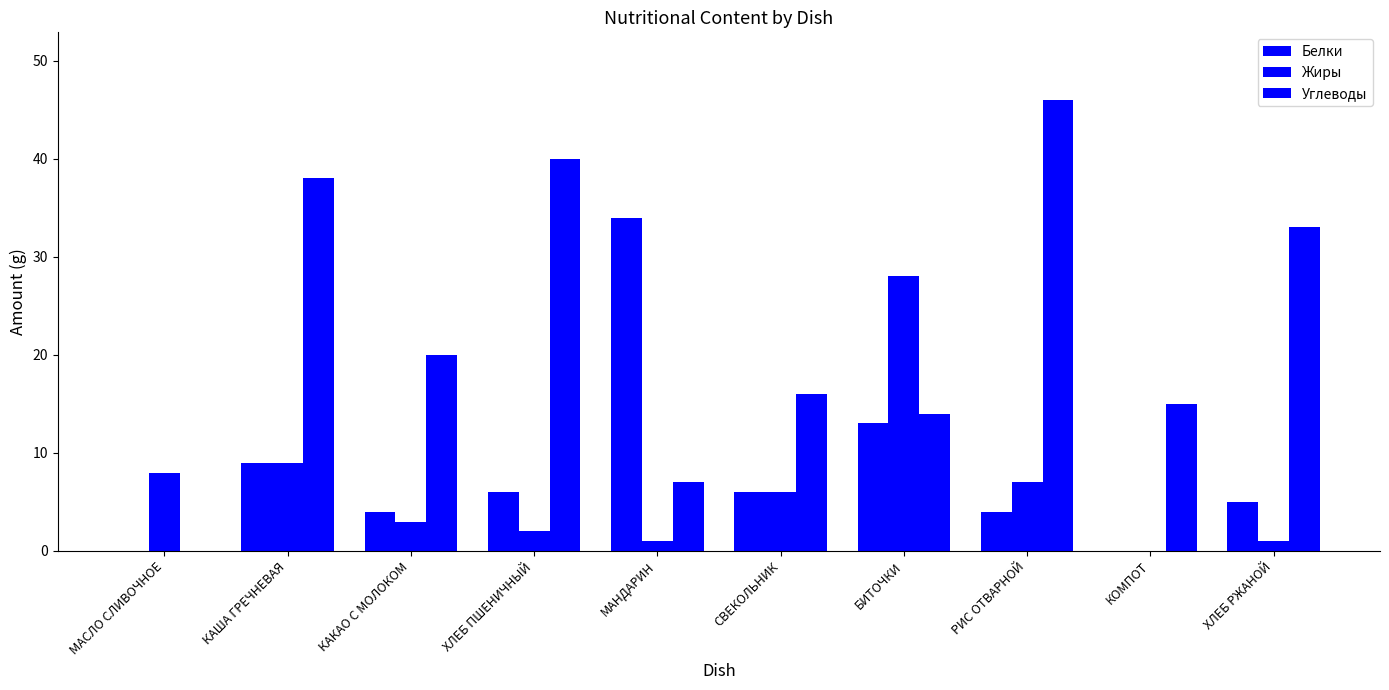

How many data points does each series have?

10